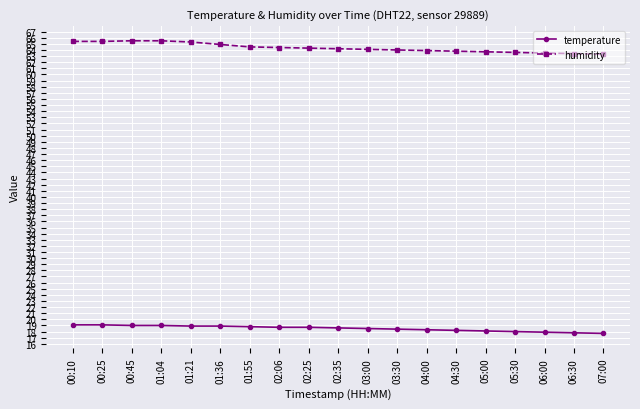

Rank the series by their average value, from lowest to highest.

temperature, humidity